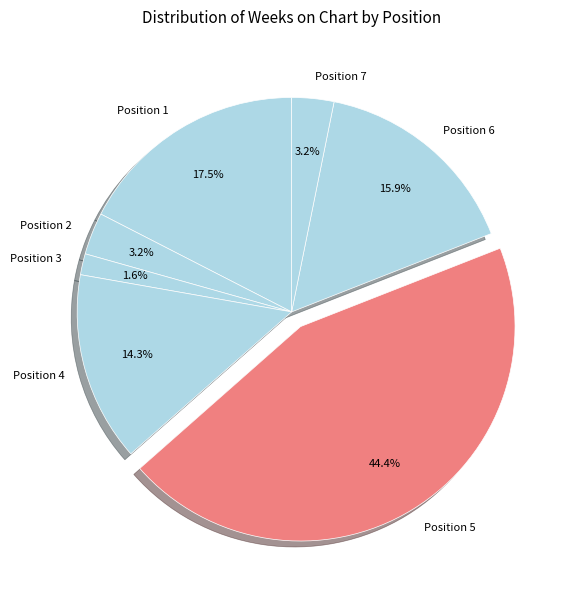

How many slices are in this pie chart?

7